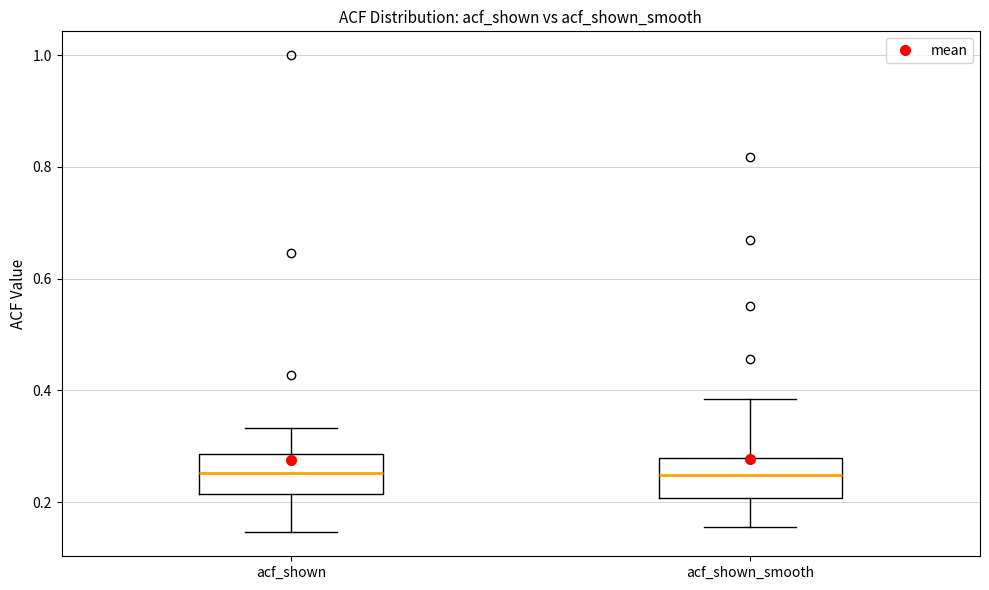

Reading left to right, transcribe this box plot: for each box, give where its median line is, the range the box spans, and where its two whiskers end, as read against the y-axis. The values are not printed on the chart, so give them approximately, as read against the axis.

acf_shown: median 0.26, box 0.22 to 0.28, whiskers 0.14 to 0.34
acf_shown_smooth: median 0.24, box 0.20 to 0.28, whiskers 0.16 to 0.38